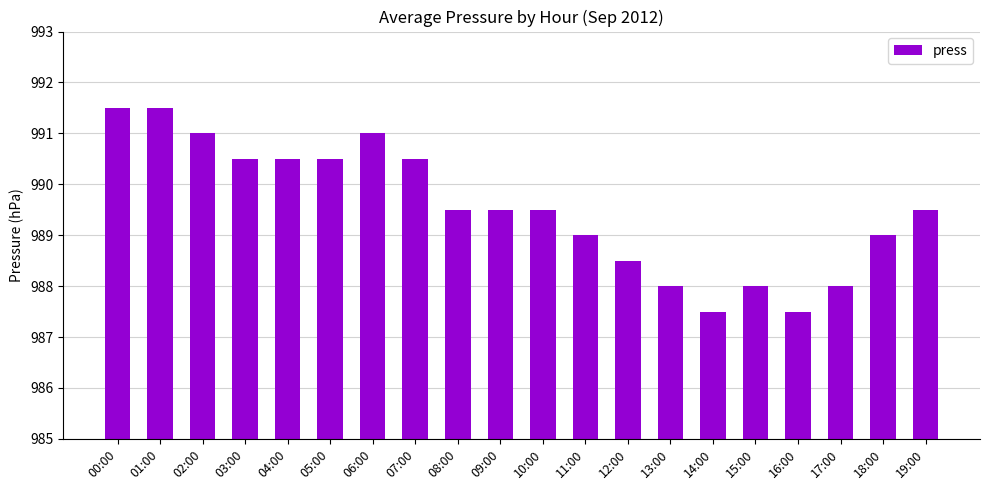

Approximately how many times larger is the value at 01:00 compared to 10:00?

1.0